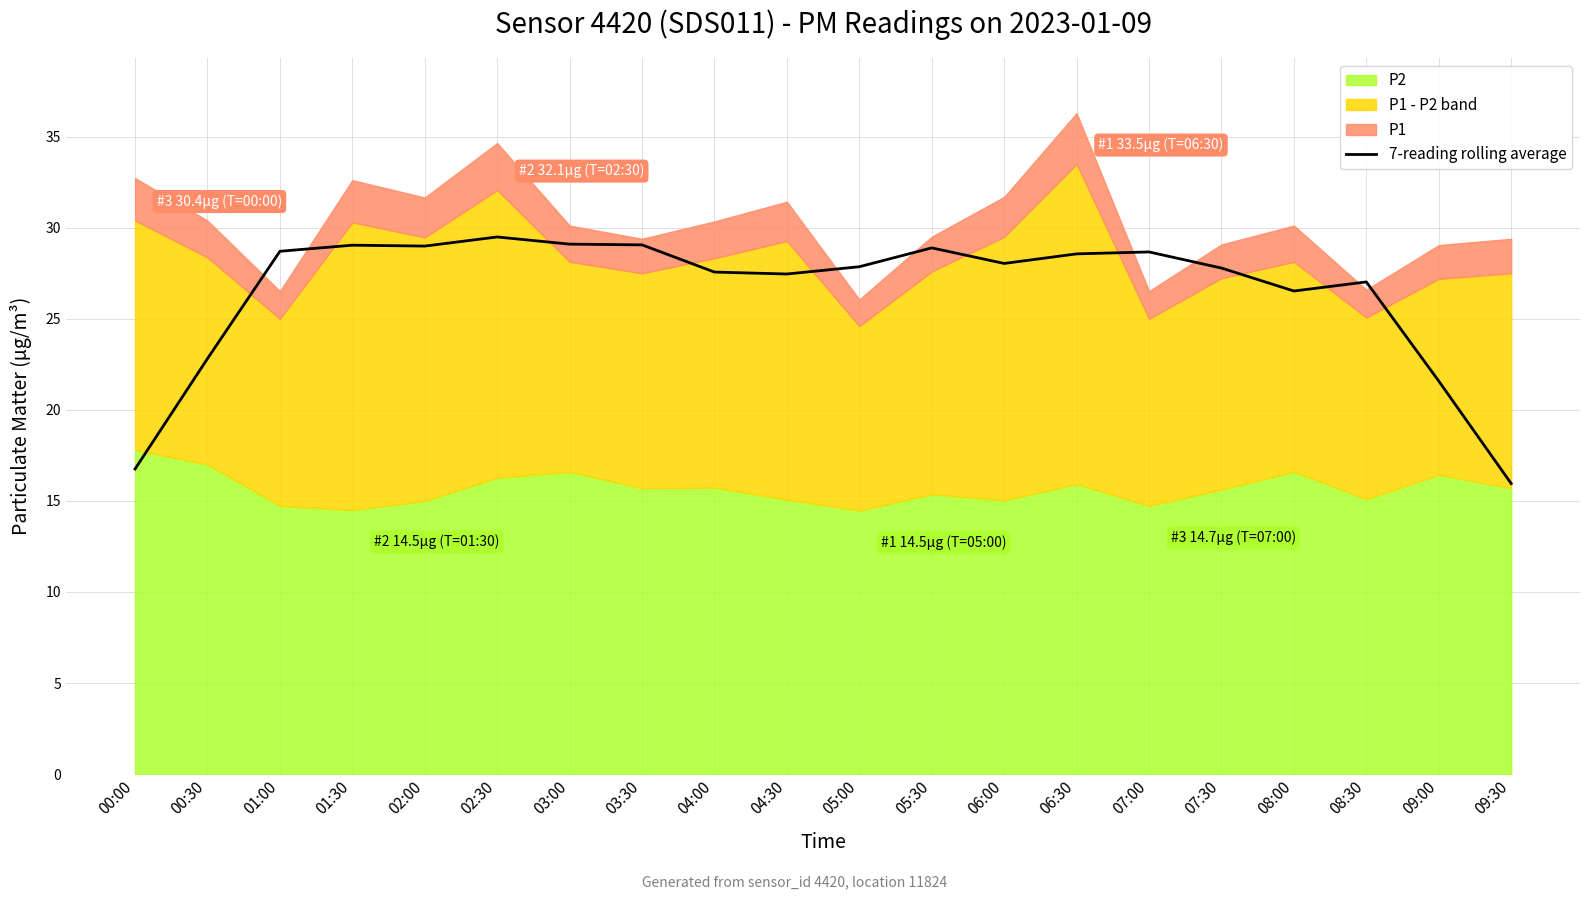

What is the minimum value for 7-reading rolling average?

16.0